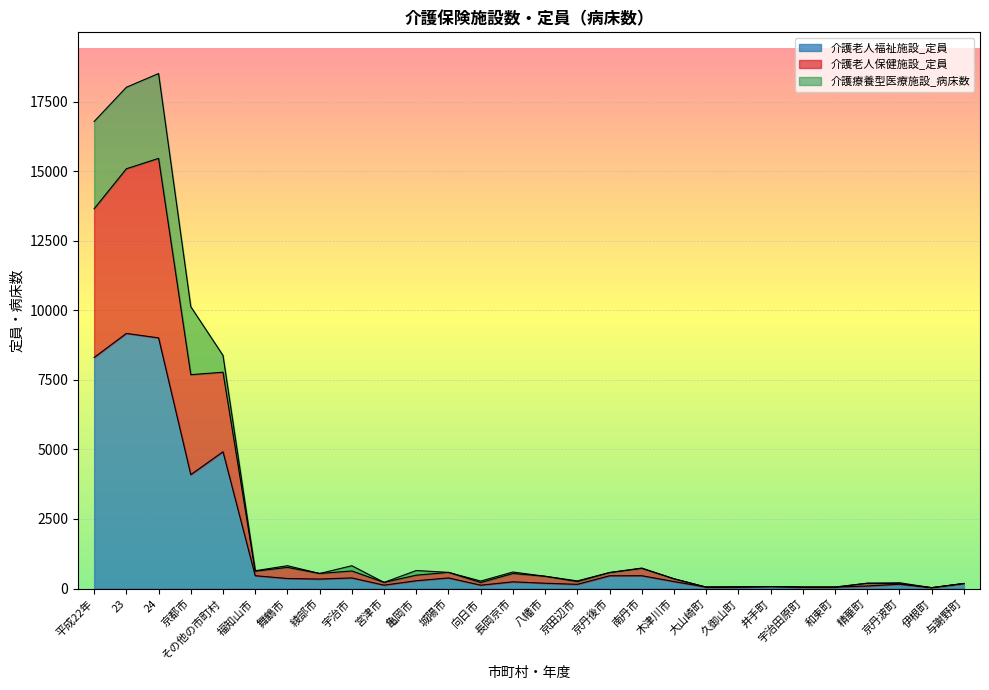

What is the maximum value for 介護老人福祉施設_定員?

9171